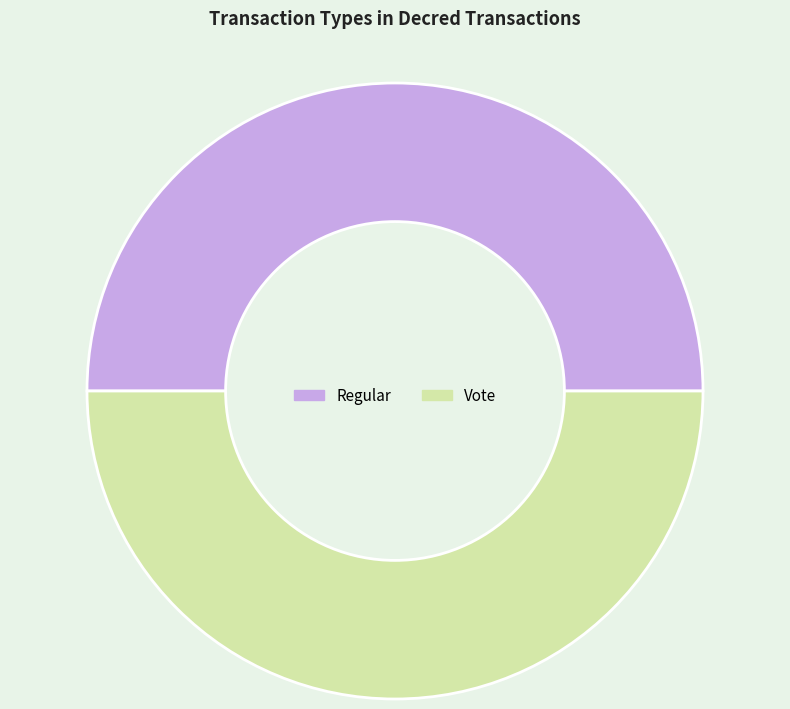

Is it true that Vote is 50% of the pie?

True